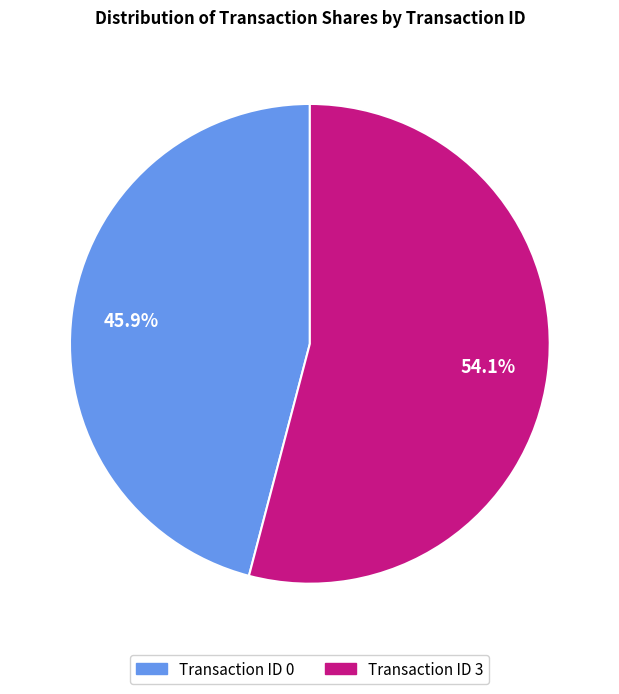

What is the ratio of the value at Transaction ID 3 to the value at Transaction ID 0?

1.2